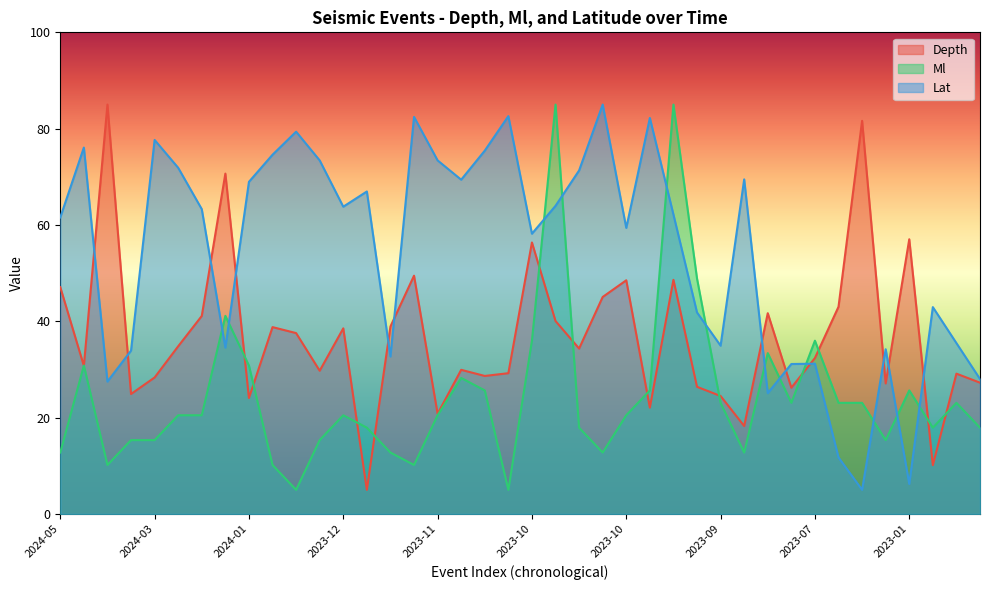

Which series has the largest range (max minus min)?

Depth